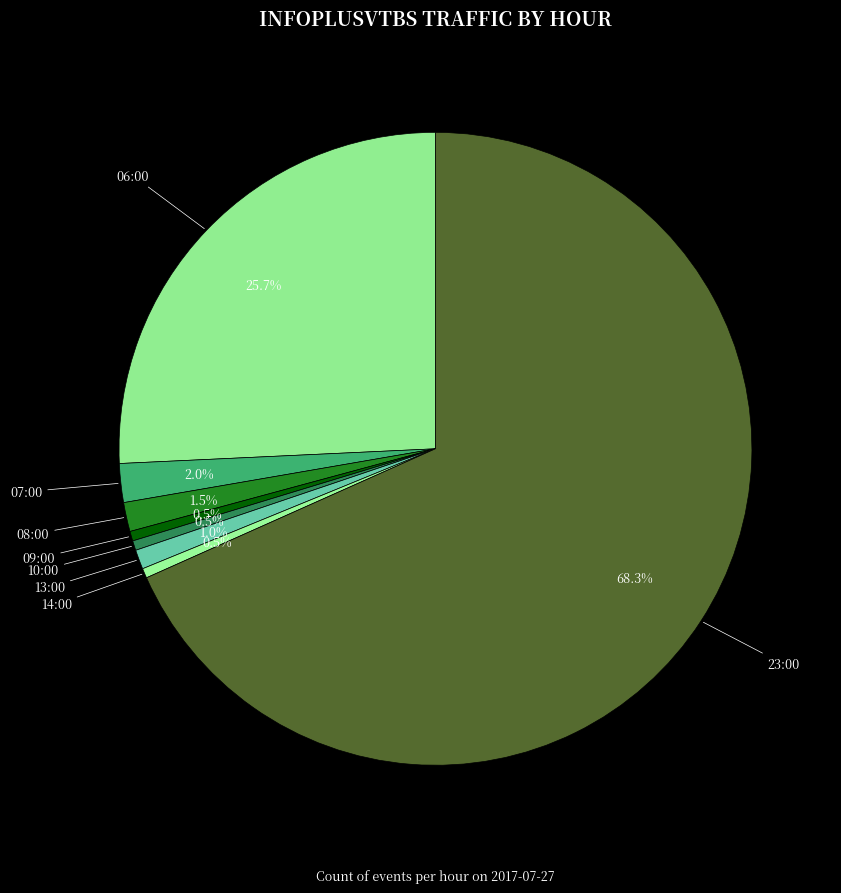

What percentage is NOT represented by 08:00?

98.5%